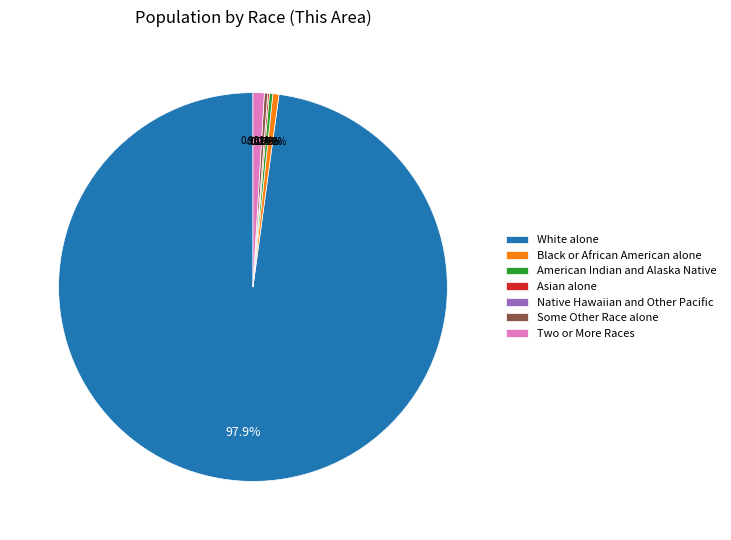

Does Two or More Races account for over 50% of the chart?

No